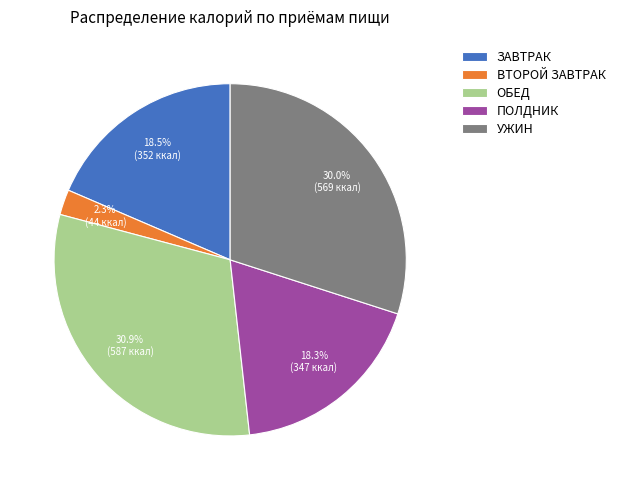

Does any single category account for the majority?

No